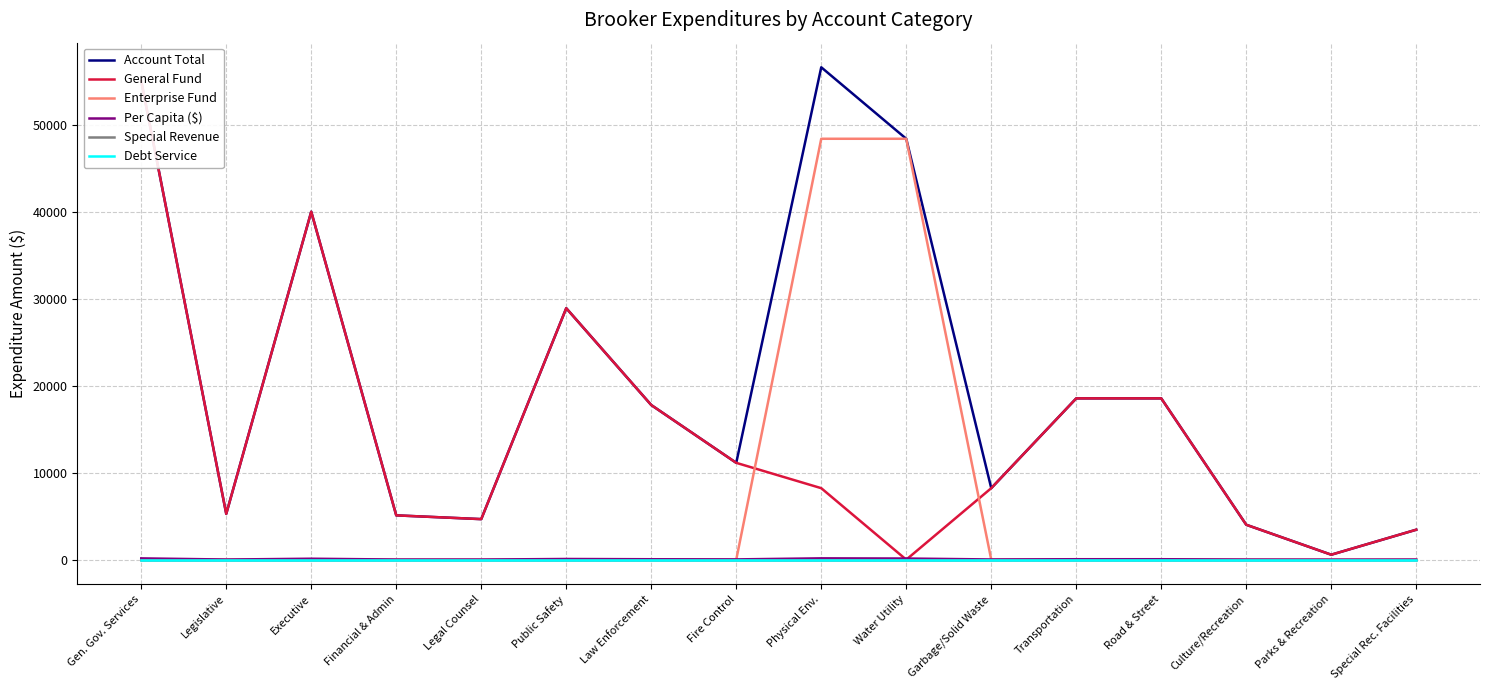

List the series in order of their peak value, lowest first.

Special Revenue, Debt Service, Per Capita ($), Enterprise Fund, General Fund, Account Total